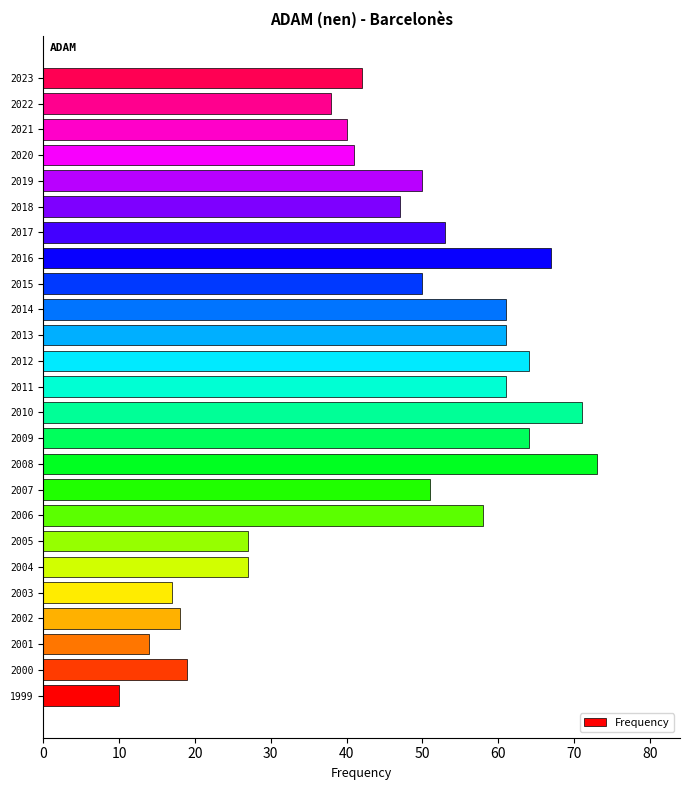

What is the minimum value shown in the chart?

10